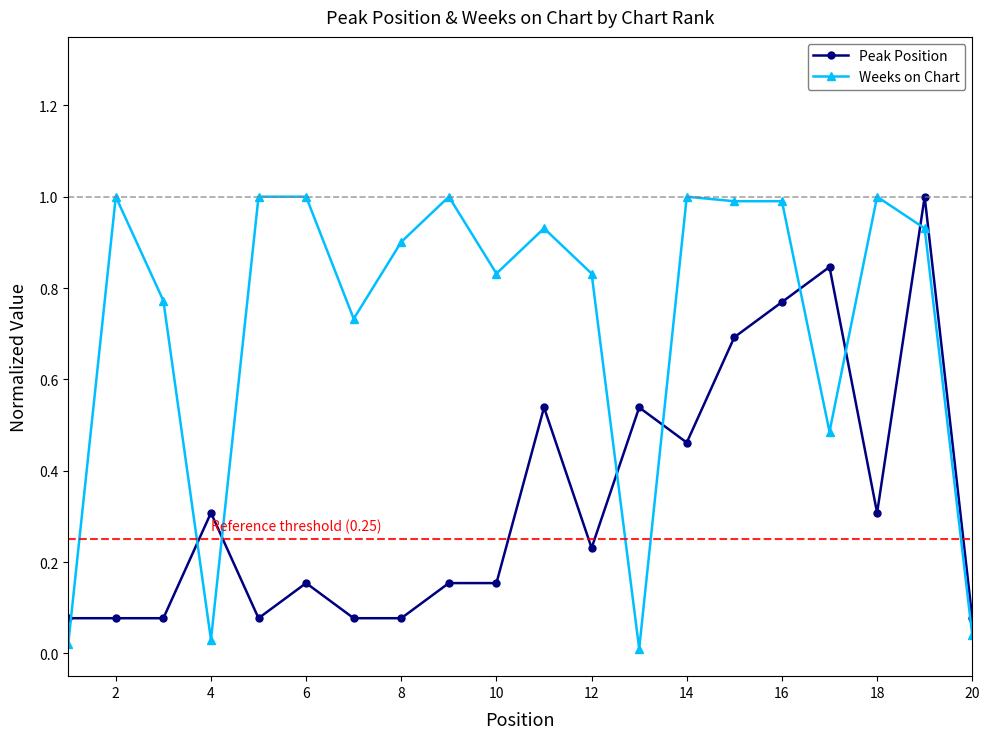

What is the highest value of the Peak Position series?

1.0